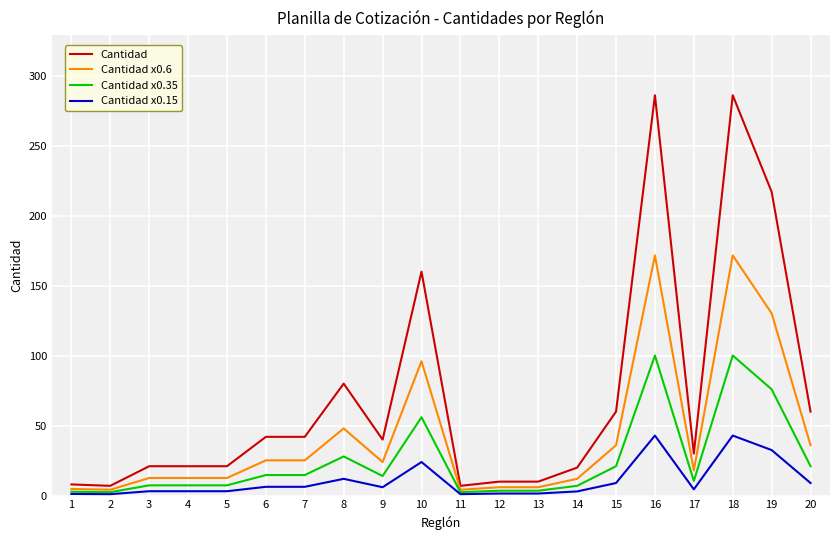

Is it true that Cantidad equals 30.0 at 17?

True